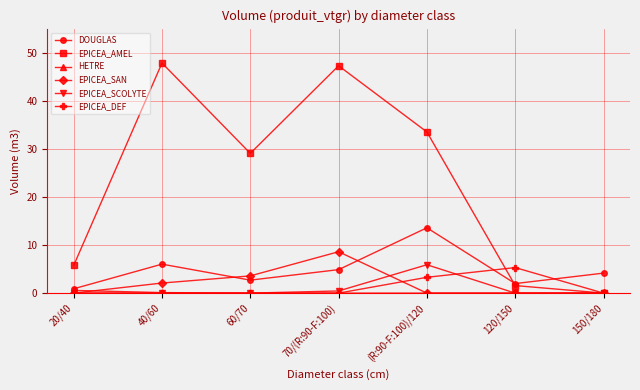

True or false: DOUGLAS and EPICEA_DEF cross at least once.

True